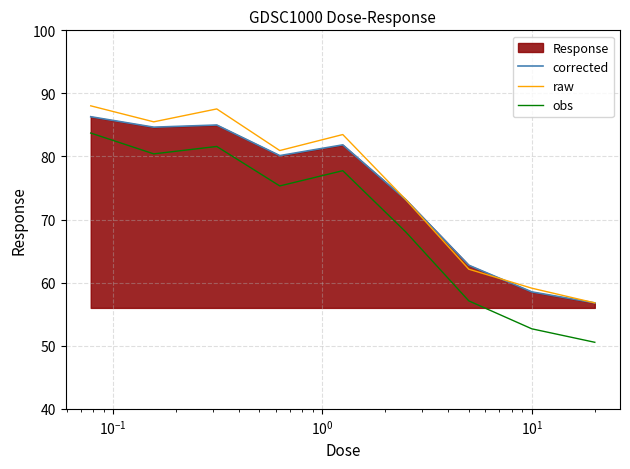

What is the highest value of the corrected series?

86.3